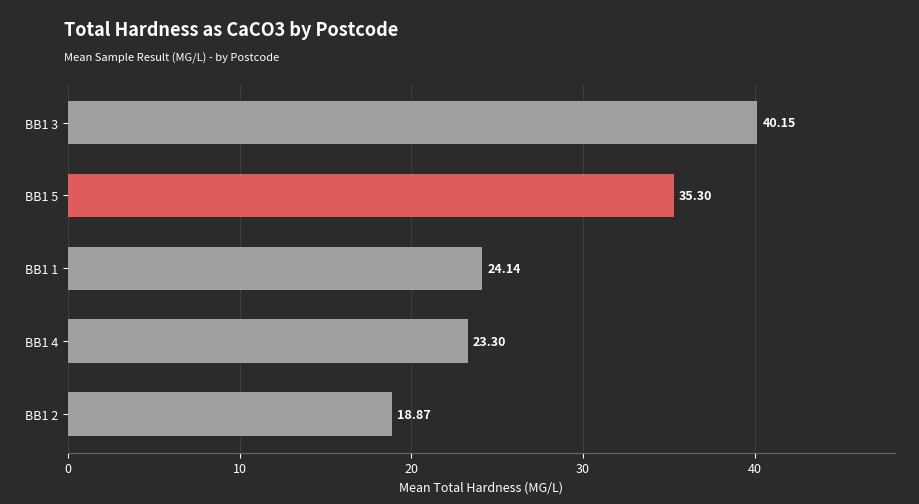

Rank the categories by value from lowest to highest.

BB1 2, BB1 4, BB1 1, BB1 5, BB1 3